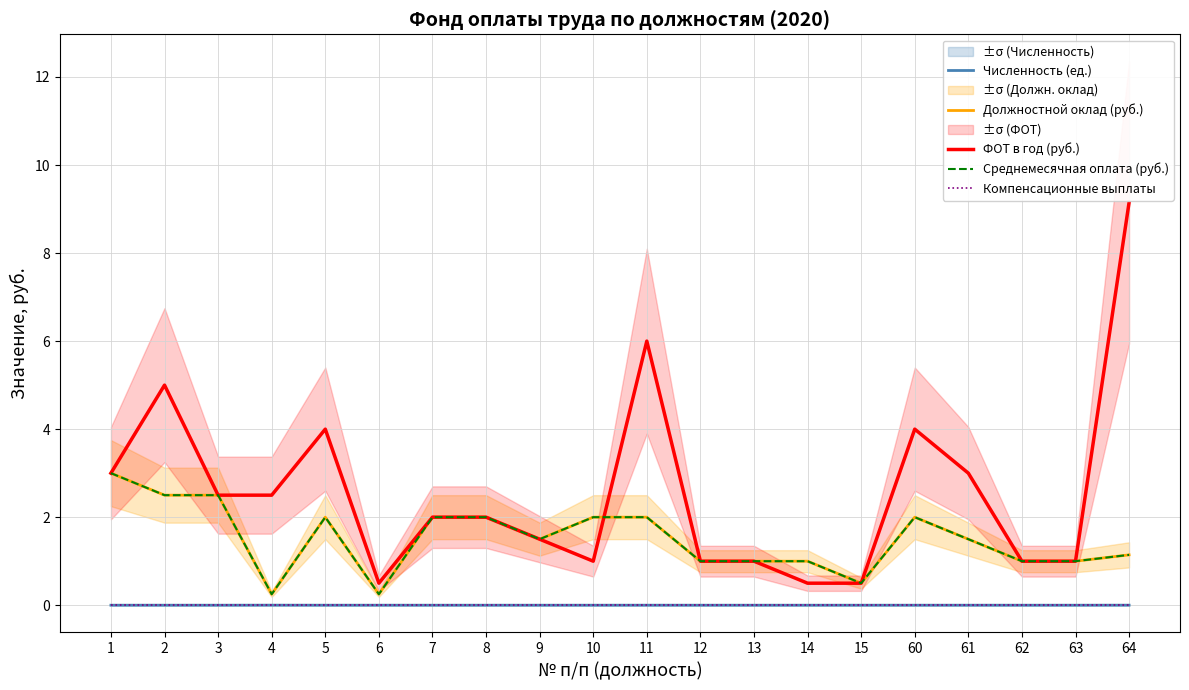

Between 1 and 4, which series saw the biggest shift?

Должностной оклад (руб.)